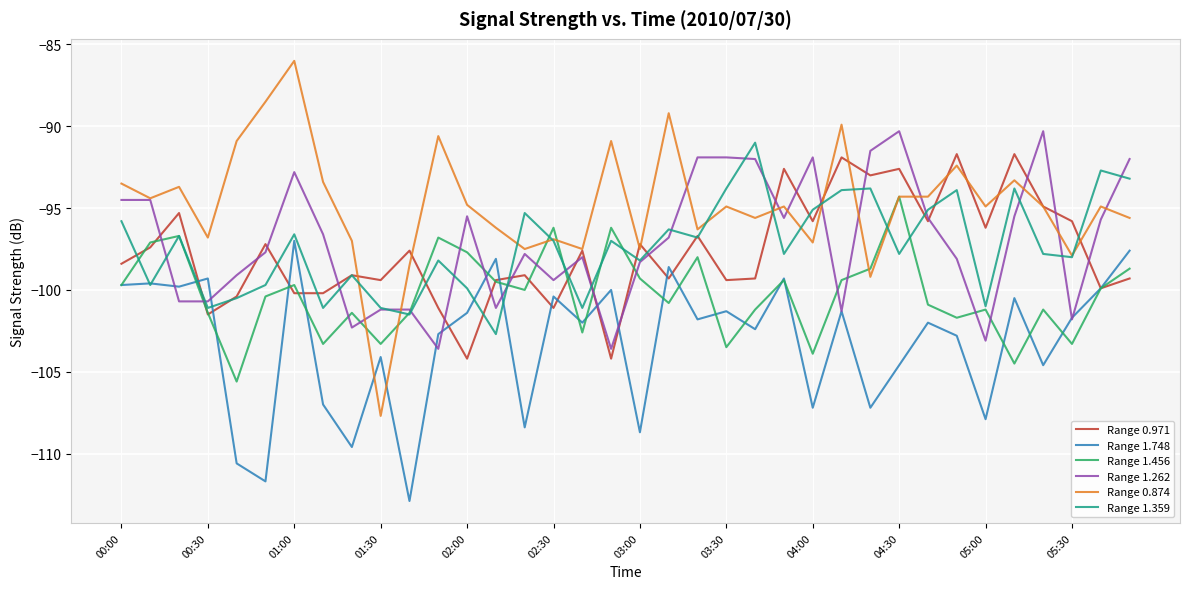

How many lines are shown in the chart?

6